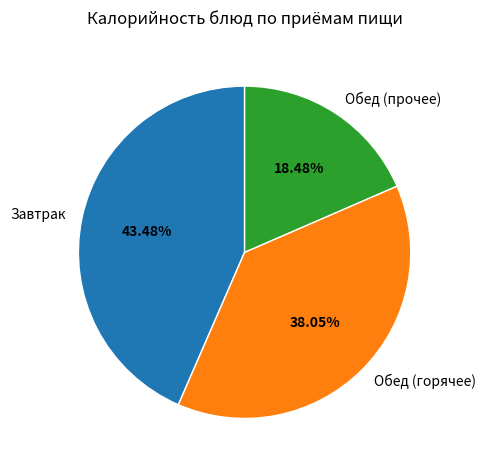

To the nearest percent, what is the average slice percentage?

33%